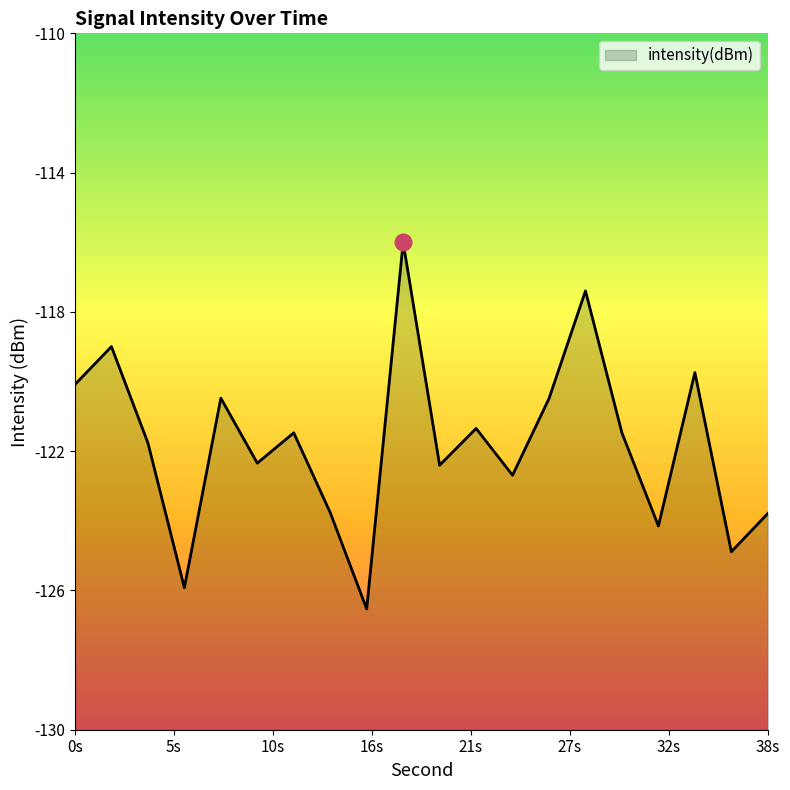

What is the difference between the second highest and minimum values?

9.1